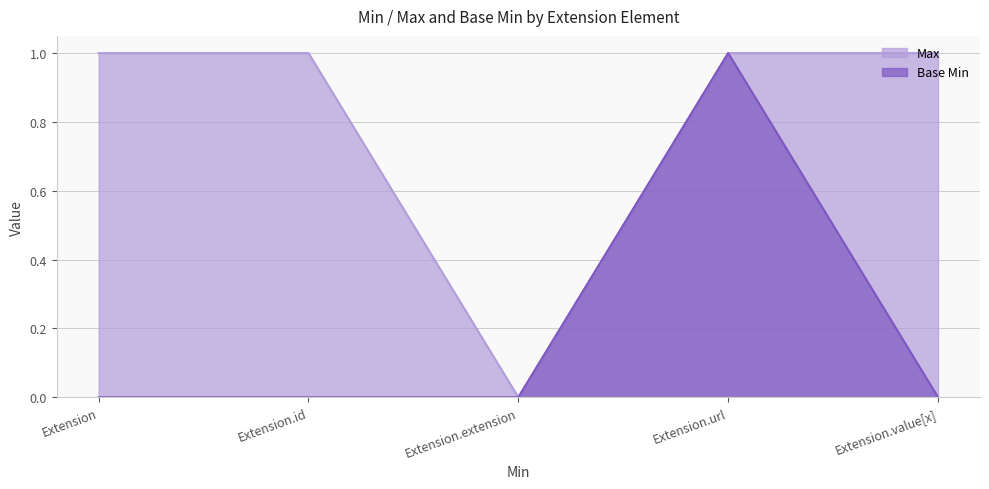

True or false: Max and Base Min cross at least once.

False